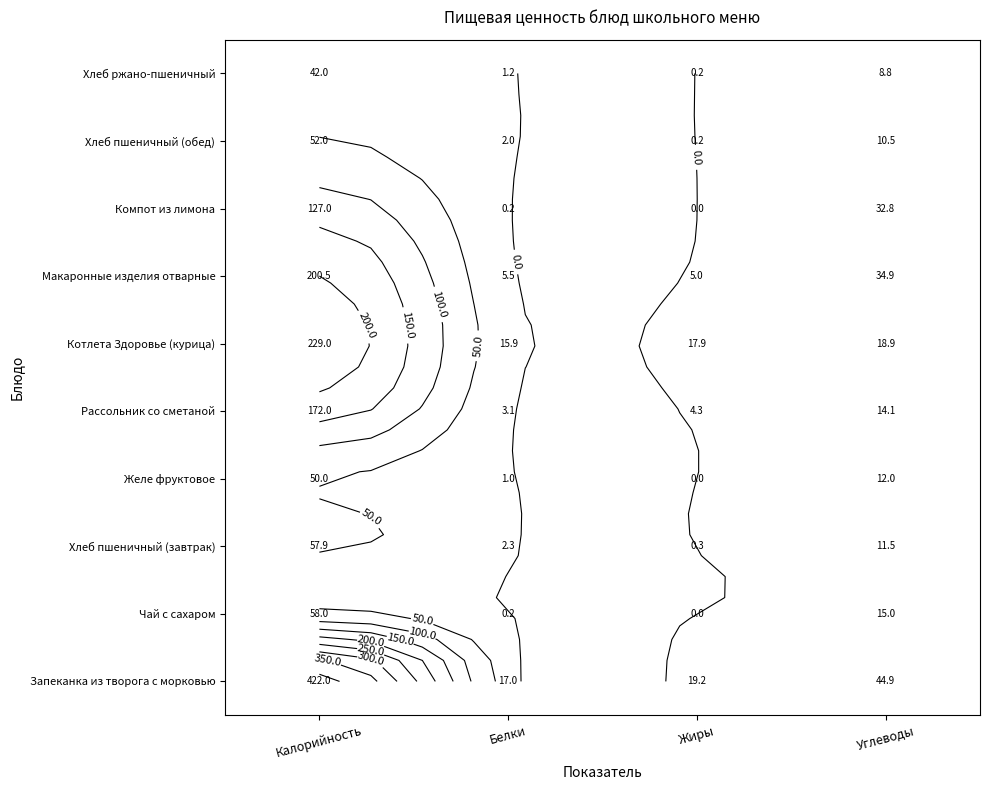

The Запеканка из творога с морковью series shows 422.0 at Калорийность. True or false?

True